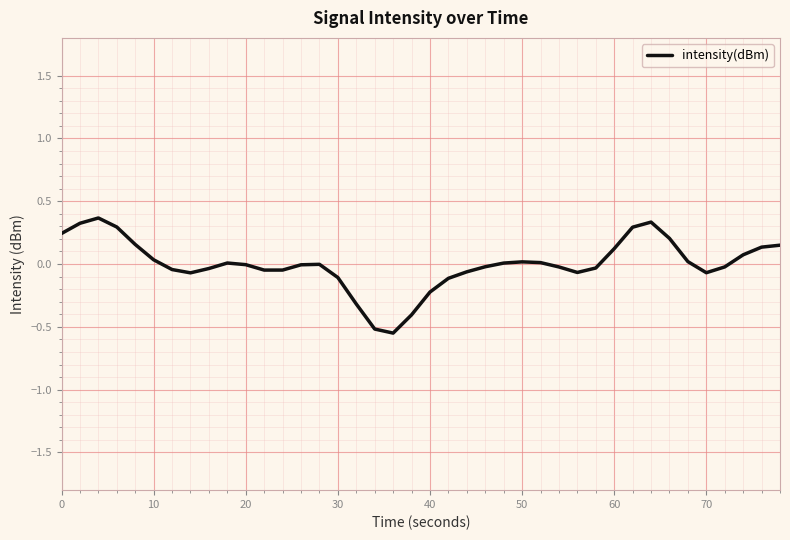

What is the difference between the maximum and minimum values?

0.9